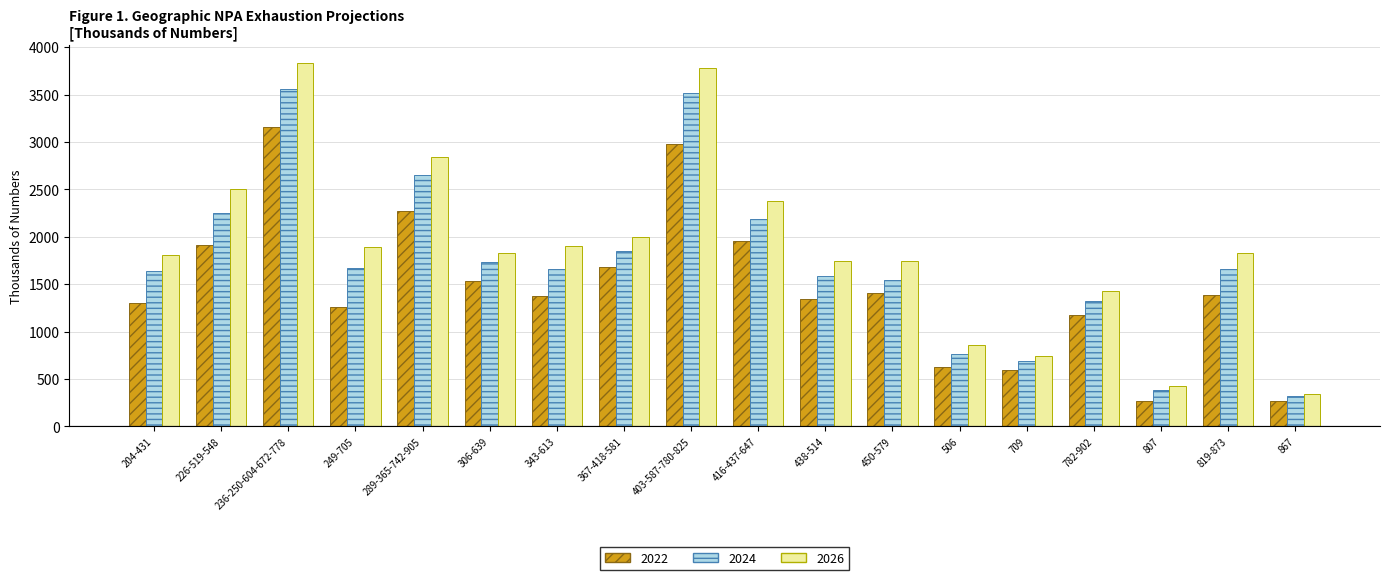

What is the maximum value shown in the chart?

3834